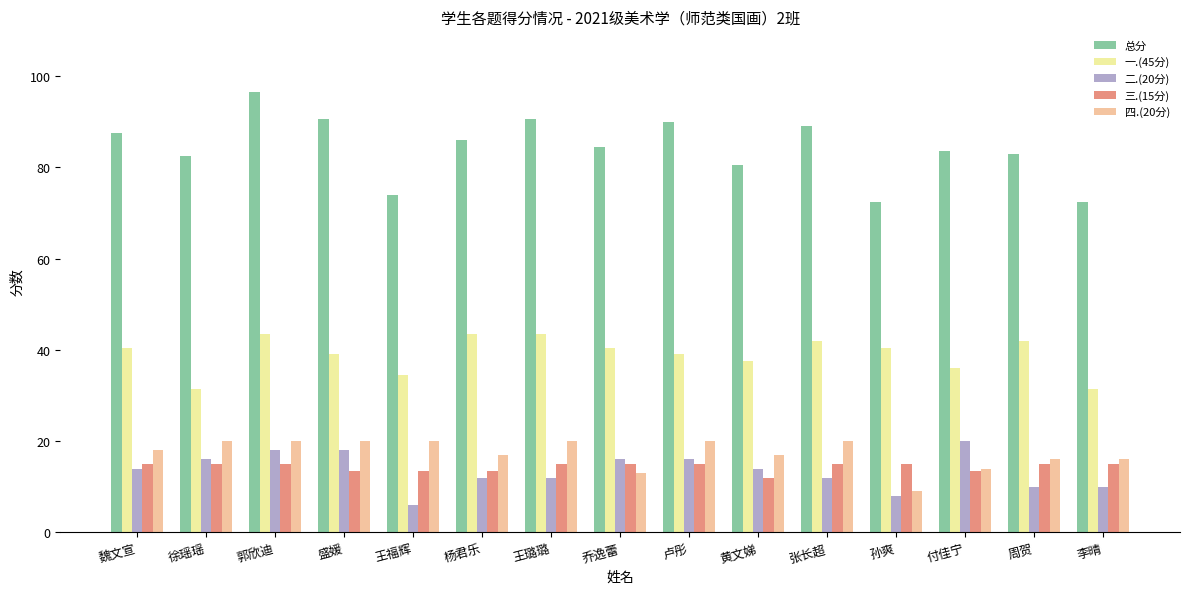

What is the total value across all series at 乔逸蕾?

169.0